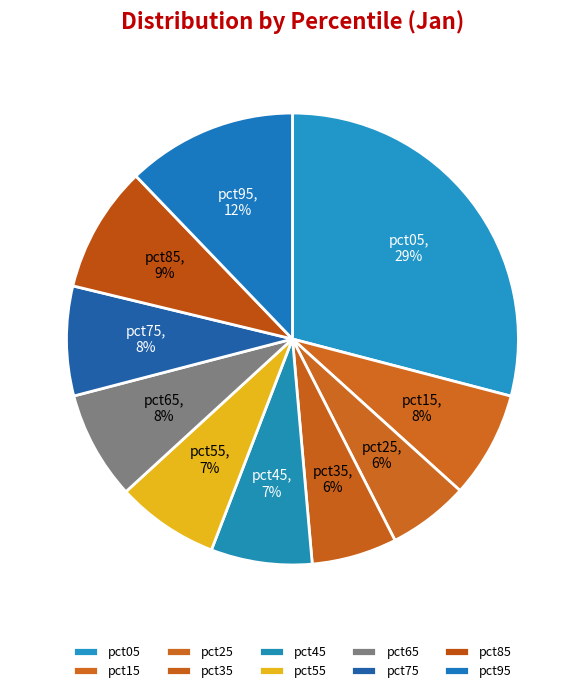

What percentage is the pct05 slice, to the nearest percent?

29%